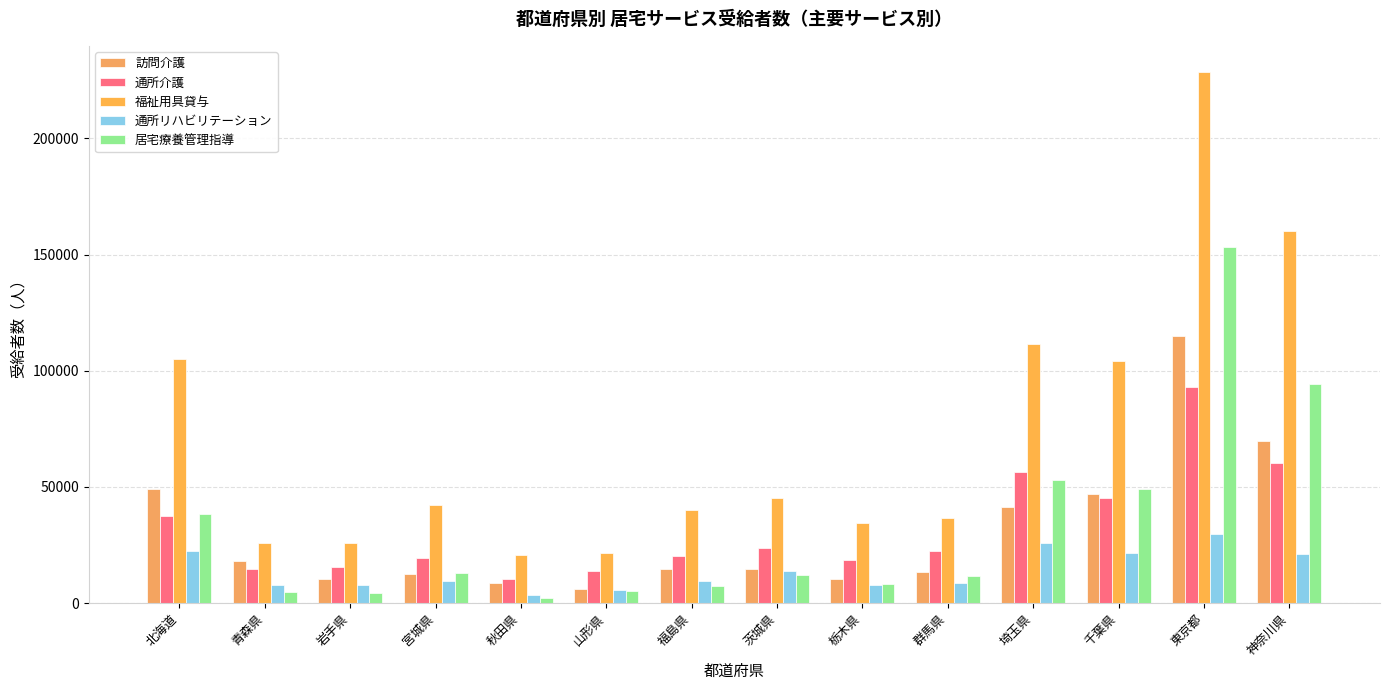

What position from the left is 千葉県?

12